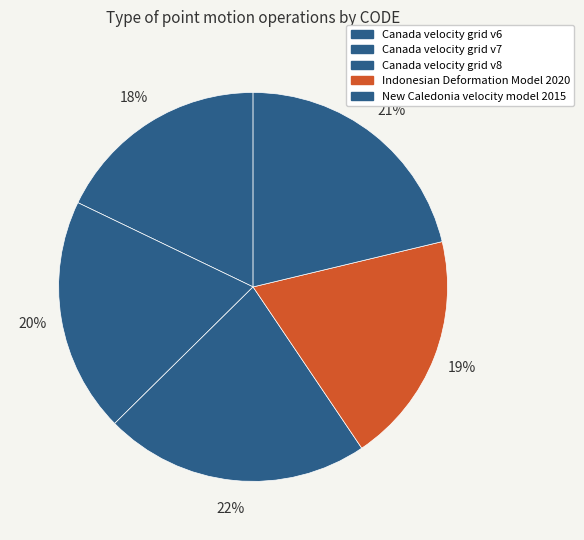

Count the number of slices in the pie.

5